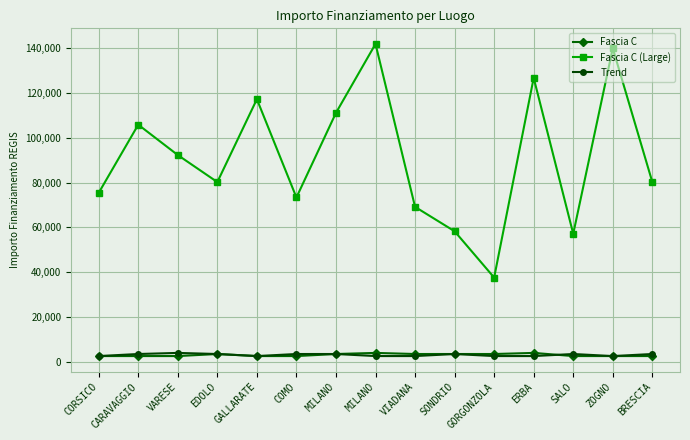

What is the label of the 2nd point from the left?

CARAVAGGIO